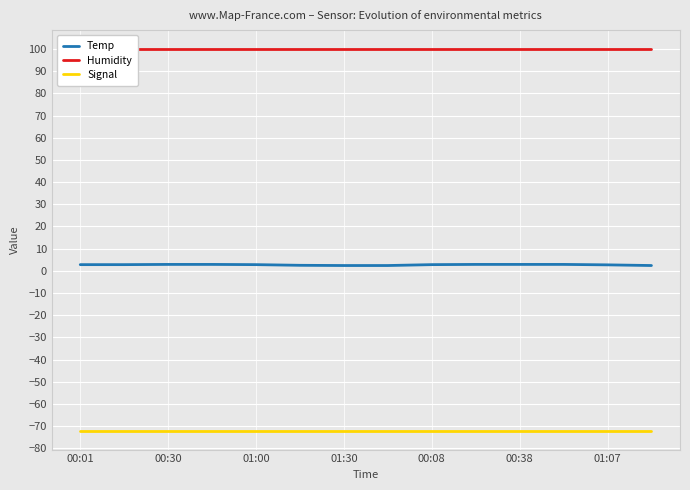

True or false: Signal and Temp cross at least once.

False